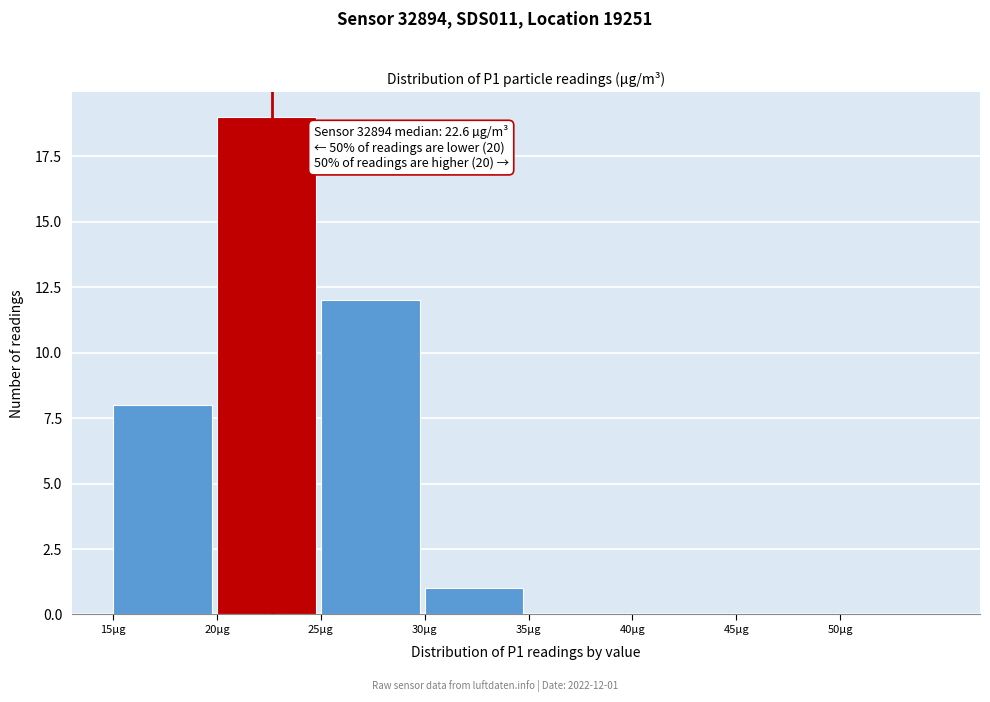

Which range on the x-axis has the tallest bar?

20 to 25